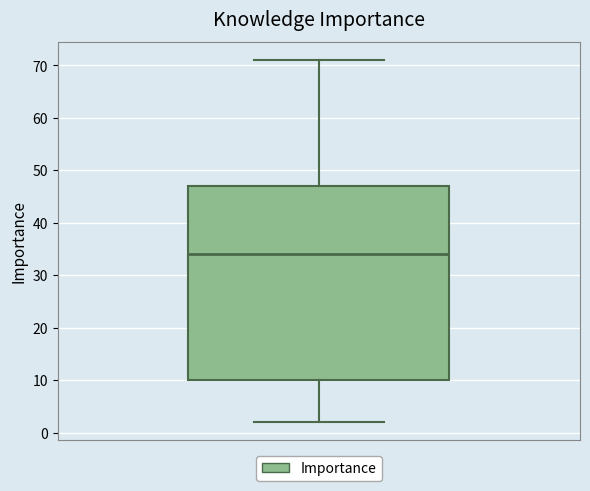

Read this box plot against the y-axis: the position of the median line, the range covered by the box, and the ends of both whiskers. The values are not printed on the chart, so give them approximately, as read against the axis.

median 34, box 10 to 47, whiskers 2 to 71